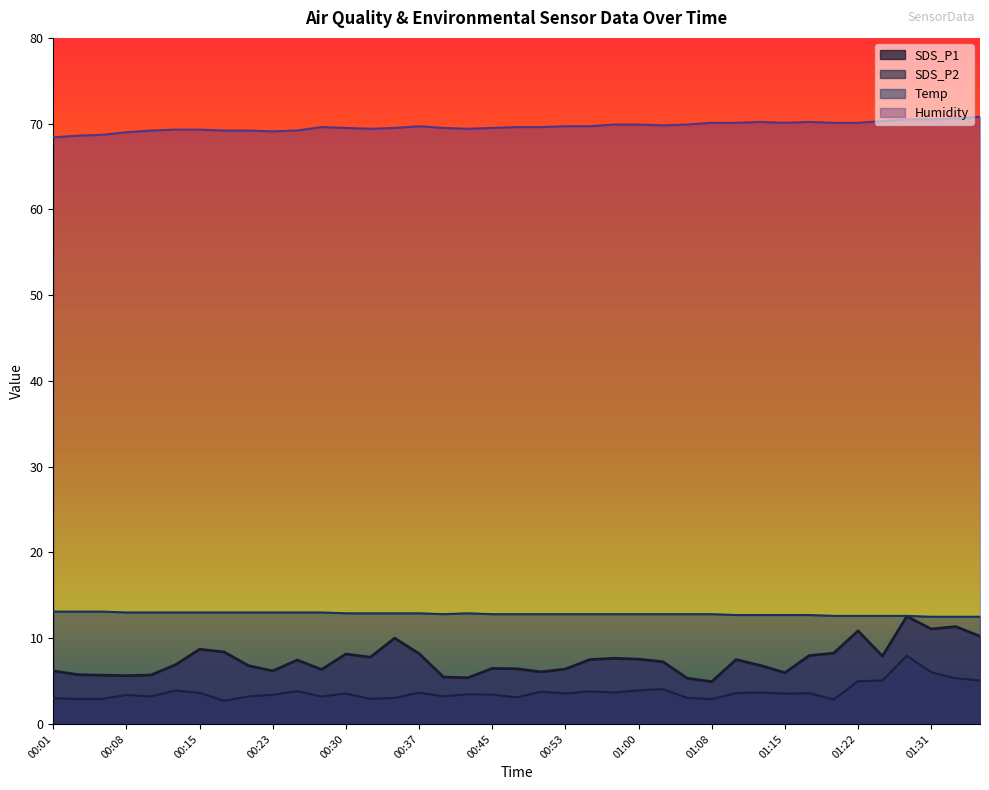

What position from the left is 00:35?

15